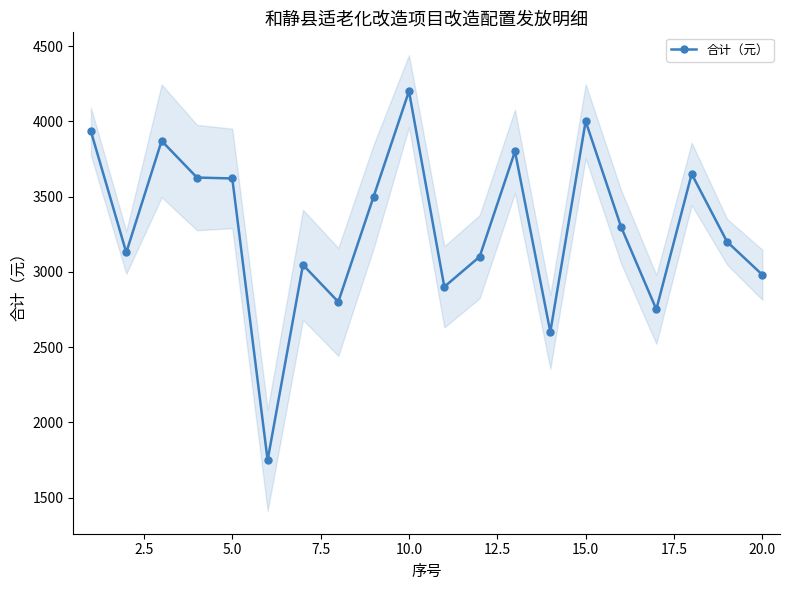

How many interior local peaks (higher than both neighbors) does the data have?

6